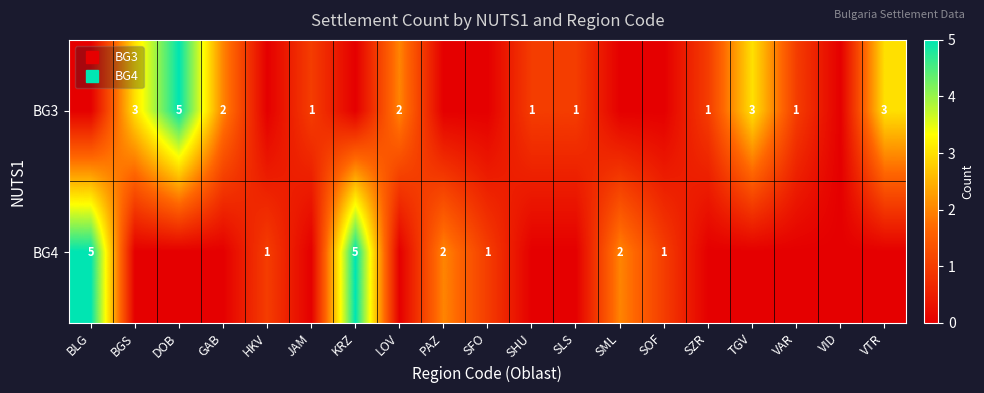

At SML, list the series in order from smallest to largest.

BG3, BG4